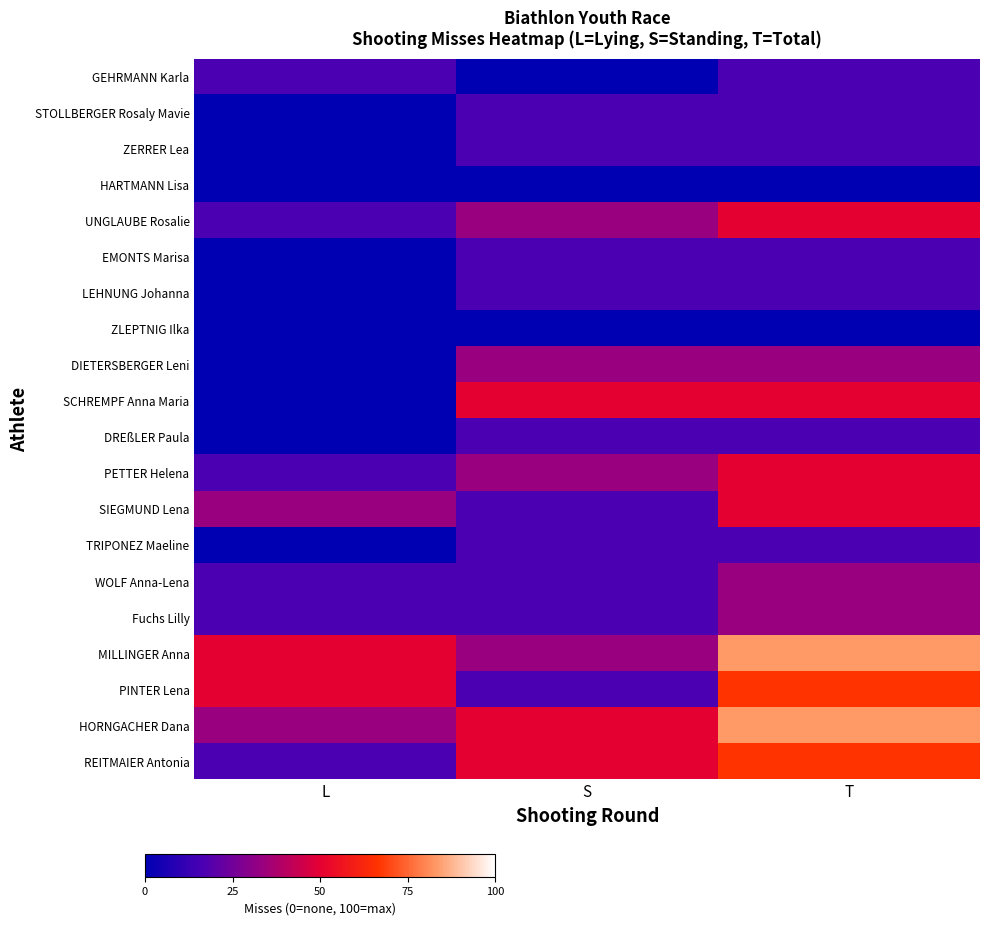

Which series has the largest range (max minus min)?

MILLINGER Anna